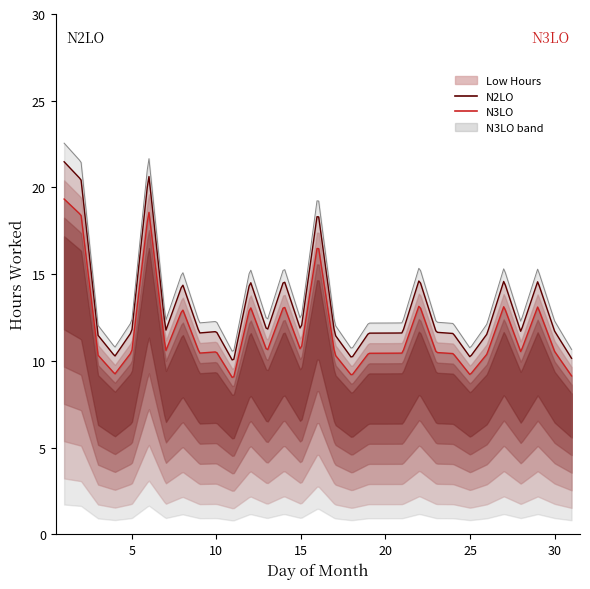

Is it true that the value at 26 is 11.6?

True